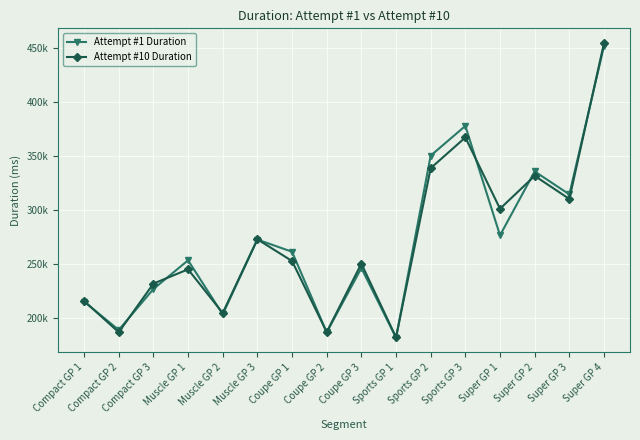

Is this an area chart (filled region under the line)?

No